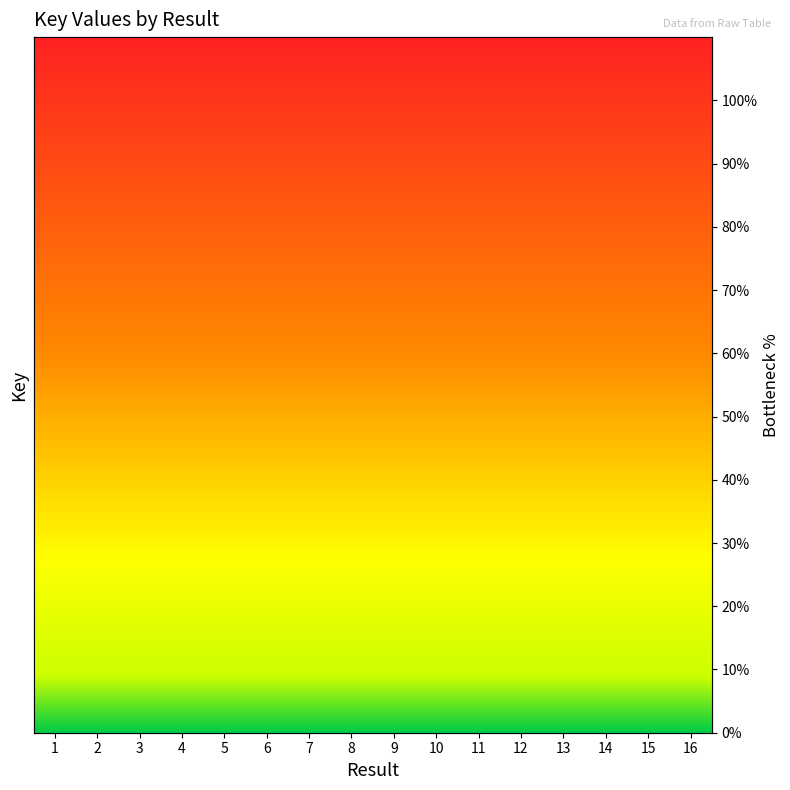

Which has a higher value, 1 or 15?

1